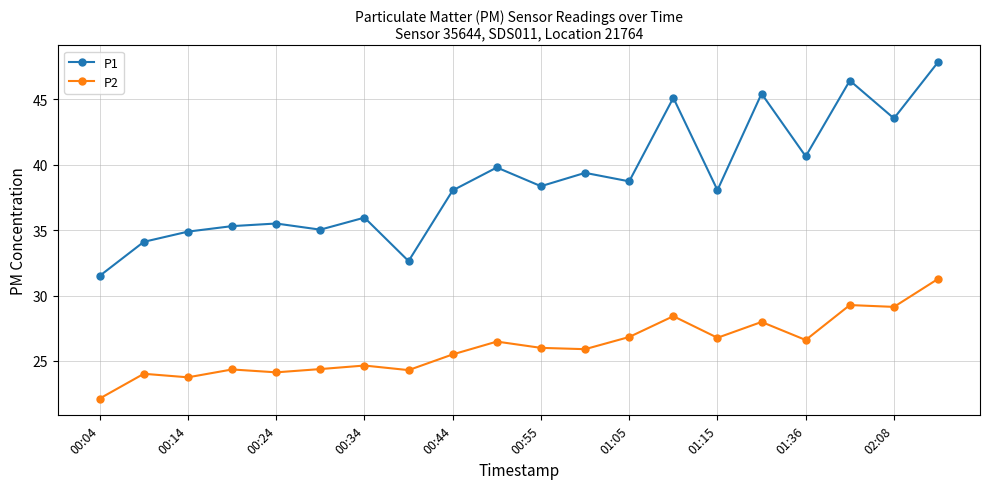

What is the greatest value displayed?

47.8